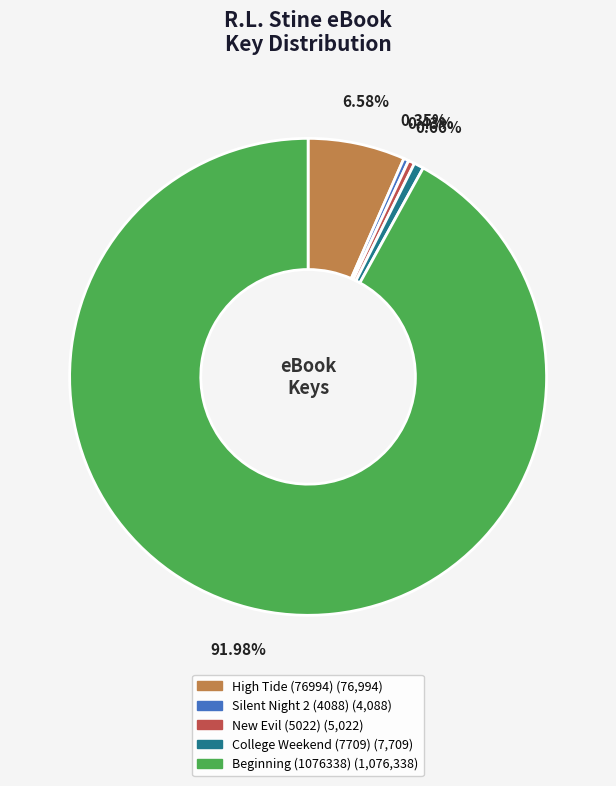

Which category has the biggest portion of the pie?

Beginning (1076338)